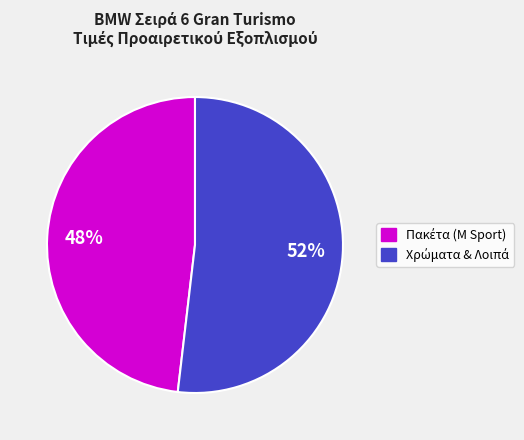

How many segments does this pie chart have?

2